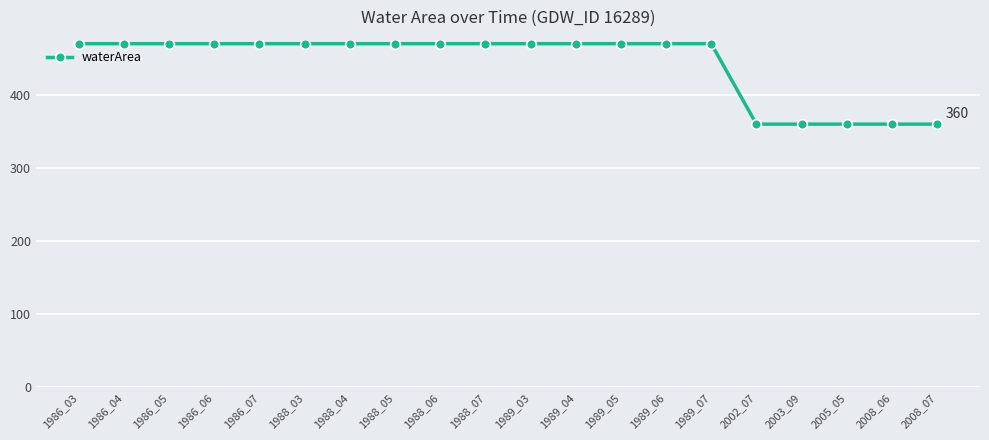

How many lines are shown in the chart?

1